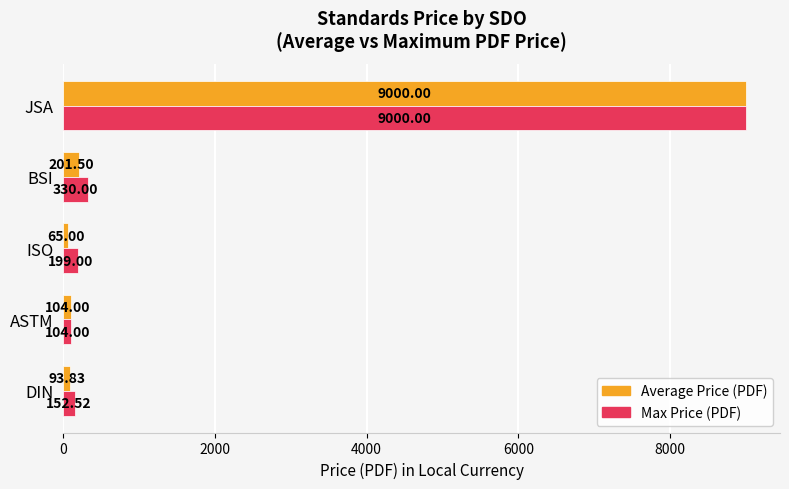

What is the average value of the Max Price (PDF) series?

1957.1